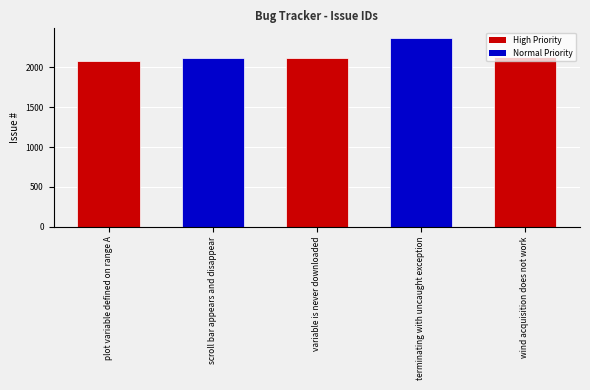

What is the label of the 1st bar from the right?

wind acquisition does not work